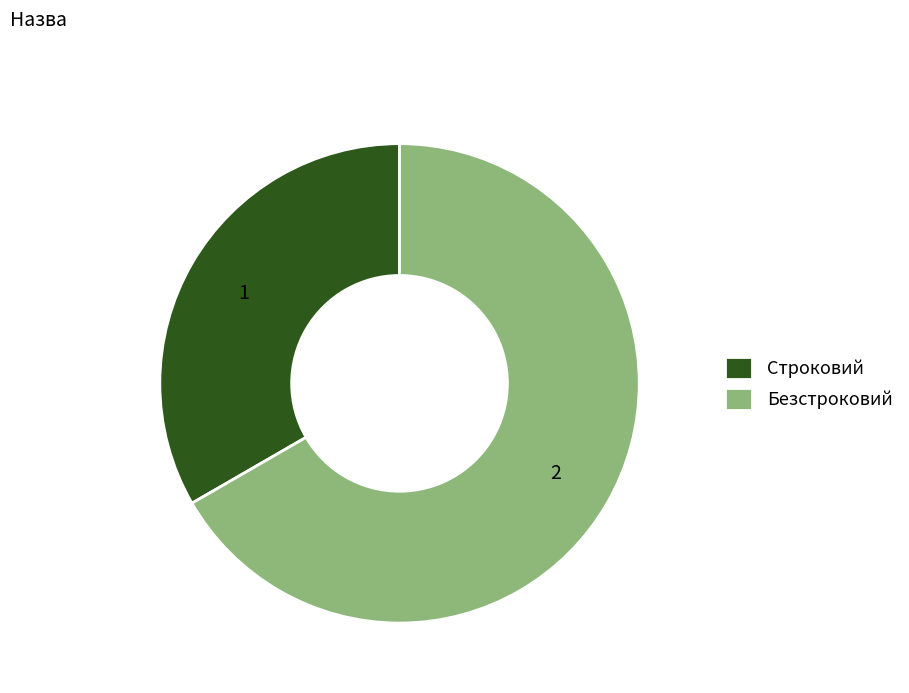

How many slices are in this pie chart?

2